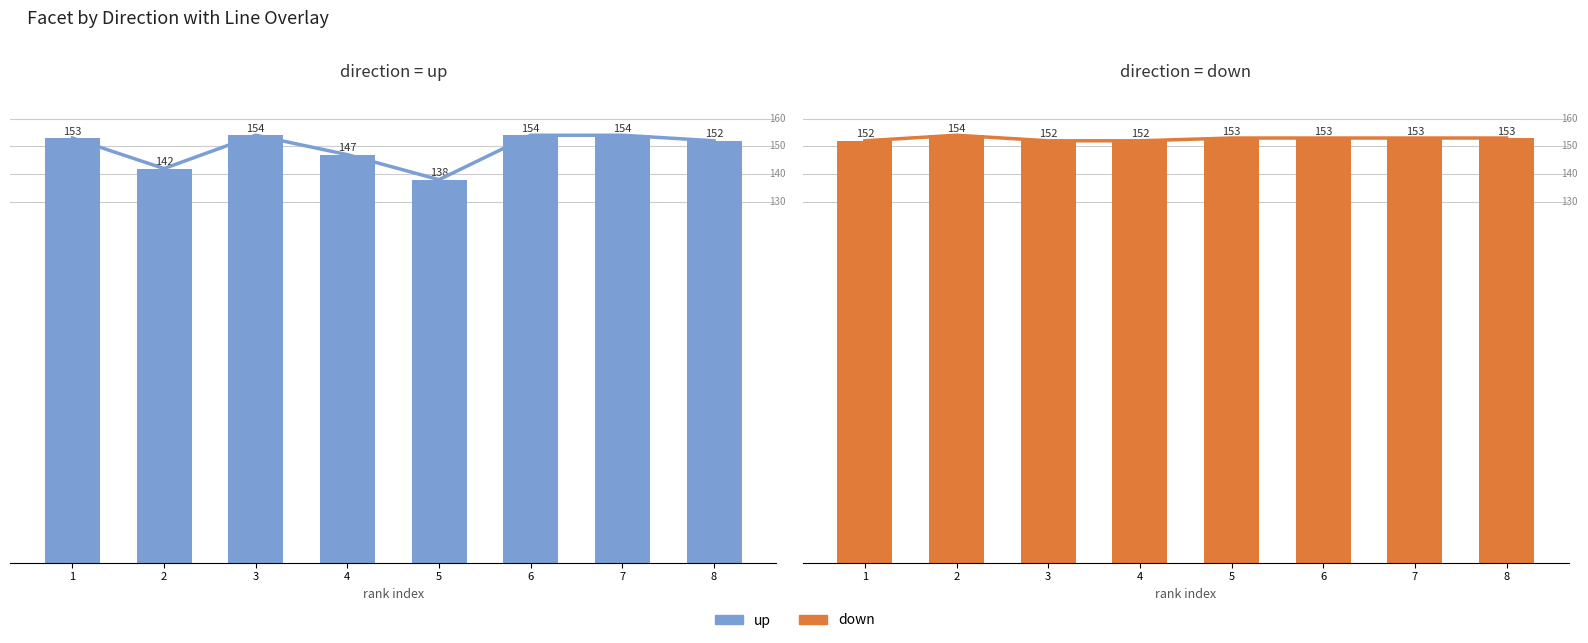

Reading right to left, extract all data points from this chart.

up line: 152	154	154	138	147	154	142	153
up: 152	154	154	138	147	154	142	153
down line: 153	153	153	153	152	152	154	152
down: 153	153	153	153	152	152	154	152